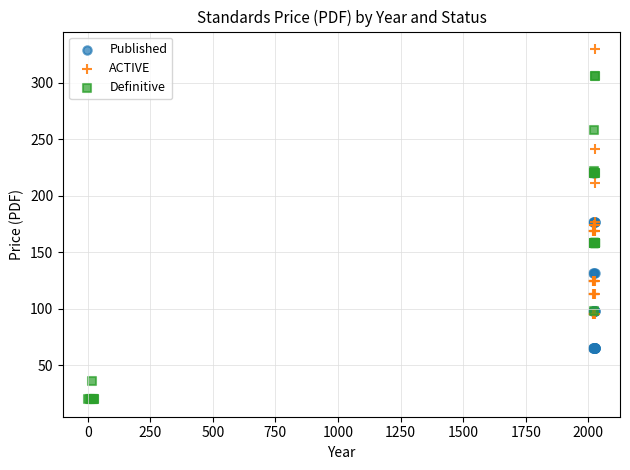

Which series contains the highest Y value?

ACTIVE